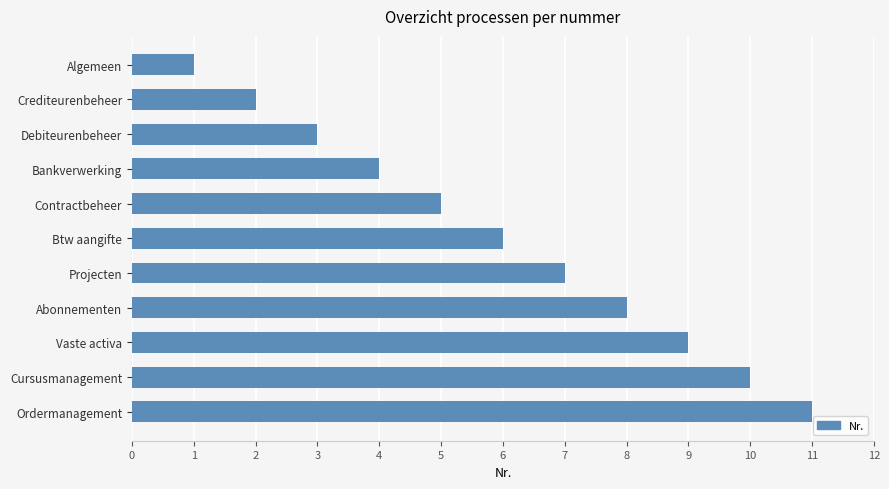

True or false: the data shows 3 at Debiteurenbeheer.

True